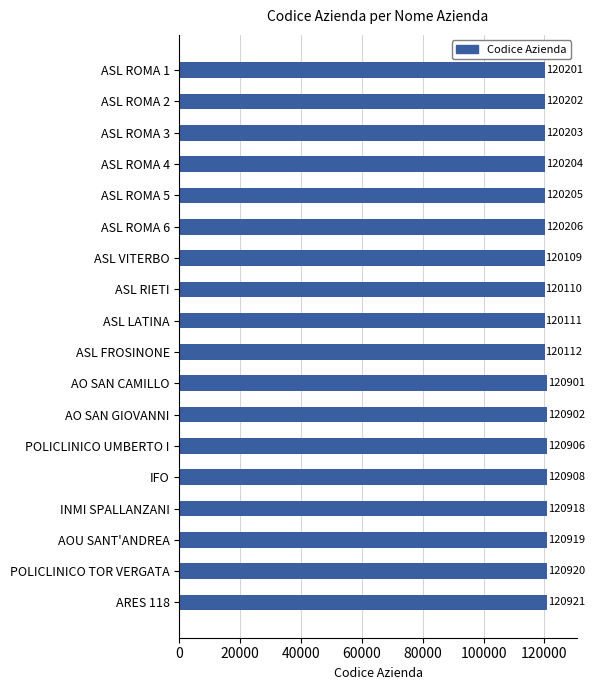

What is the ratio of the value at ASL ROMA 1 to the value at AOU SANT'ANDREA?

1.0